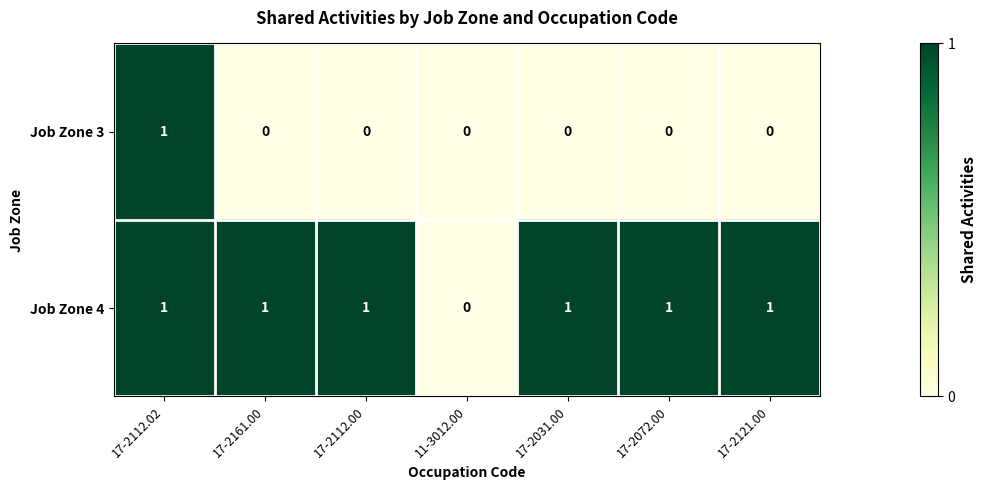

Which series has the largest total across all categories?

Job Zone 4